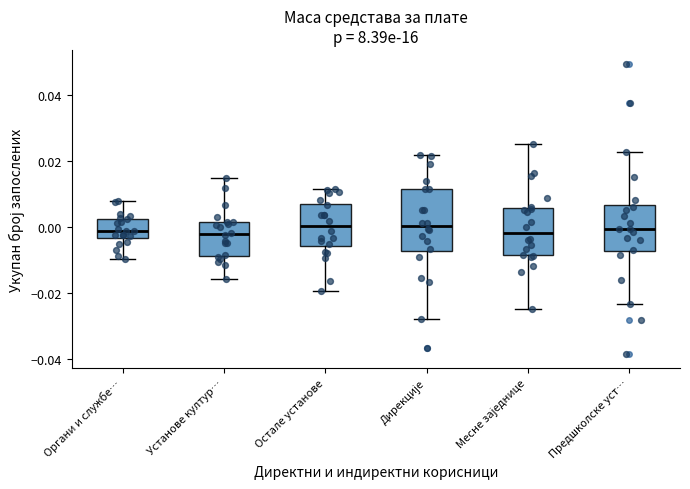

Where is the lower edge of the box for Дирекције on the y-axis? The values are not printed on the chart, so give them approximately, as read against the axis.

-0.008